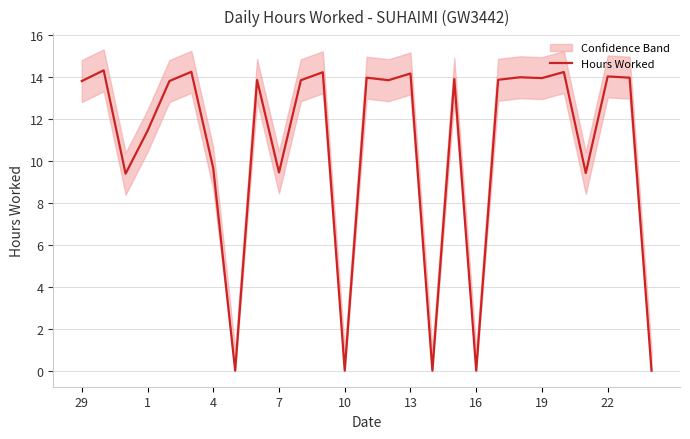

How many values exceed 13?

17